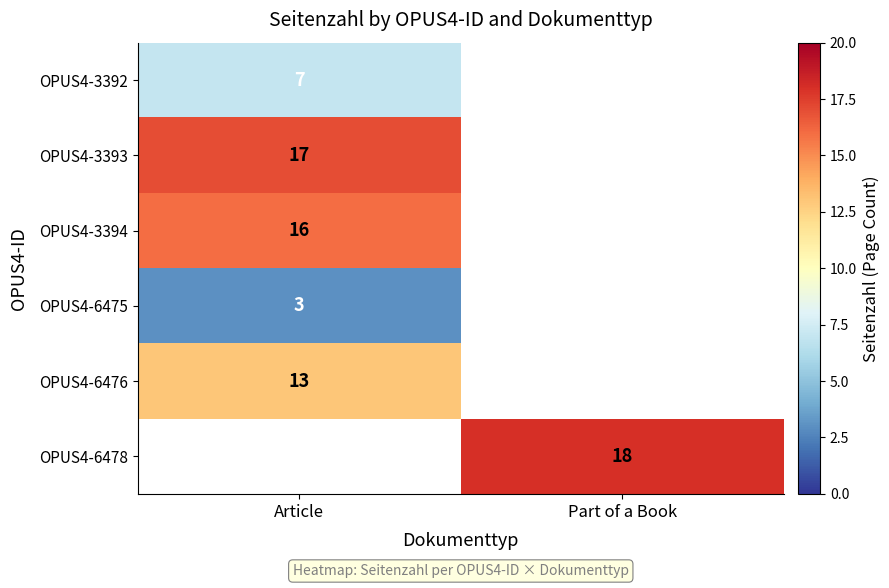

The value of OPUS4-6478 at Part of a Book is 4.0. True or false?

False